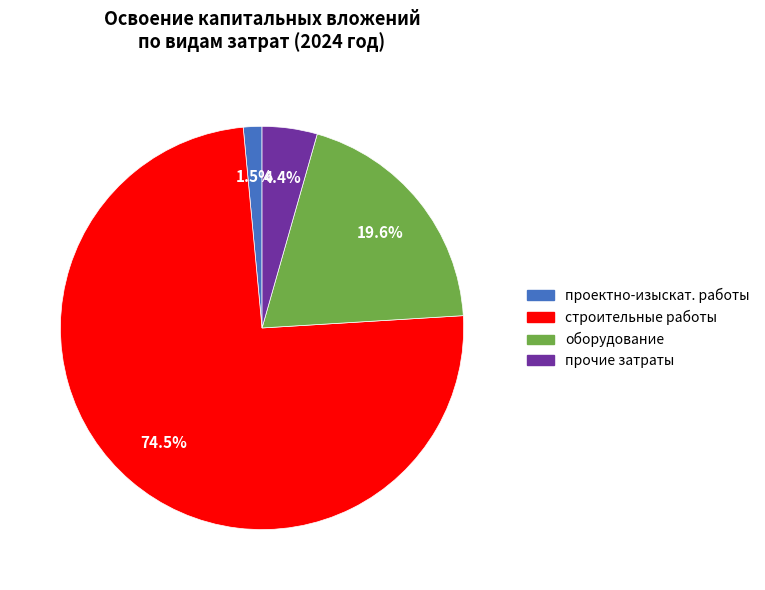

Is there a majority slice in this chart?

Yes